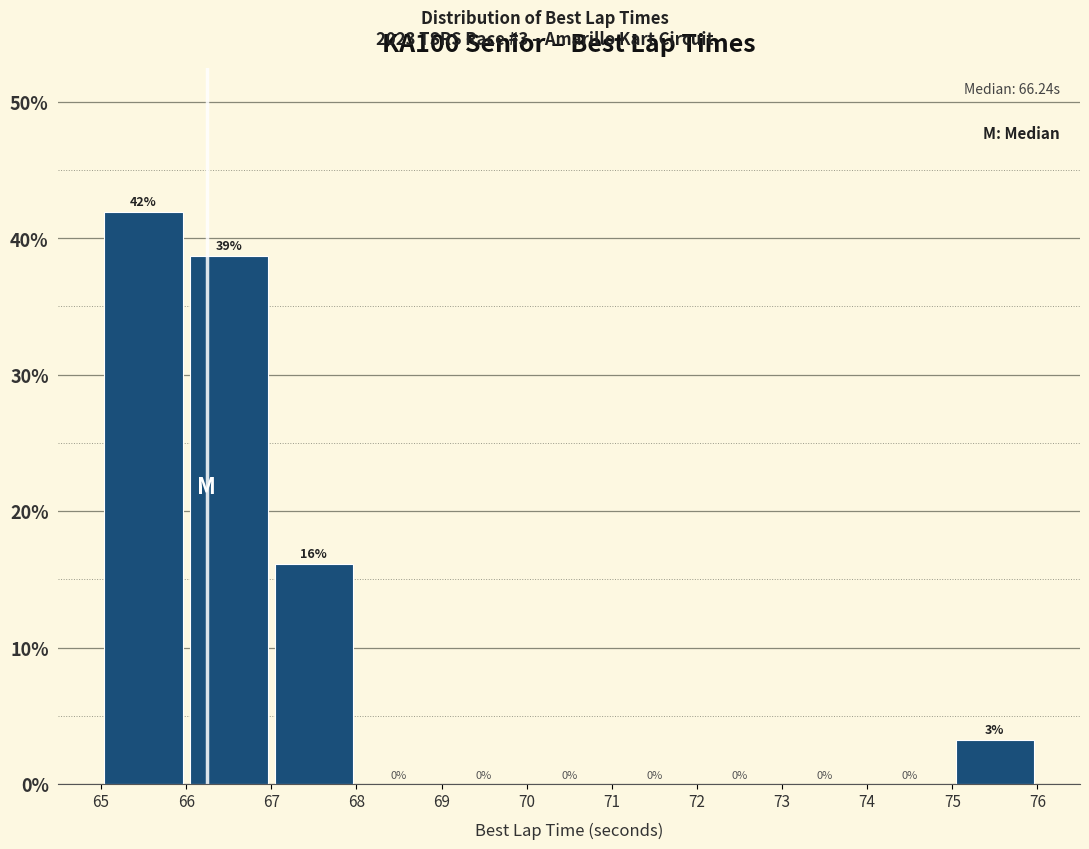

Which range on the x-axis has the tallest bar?

65 to 66